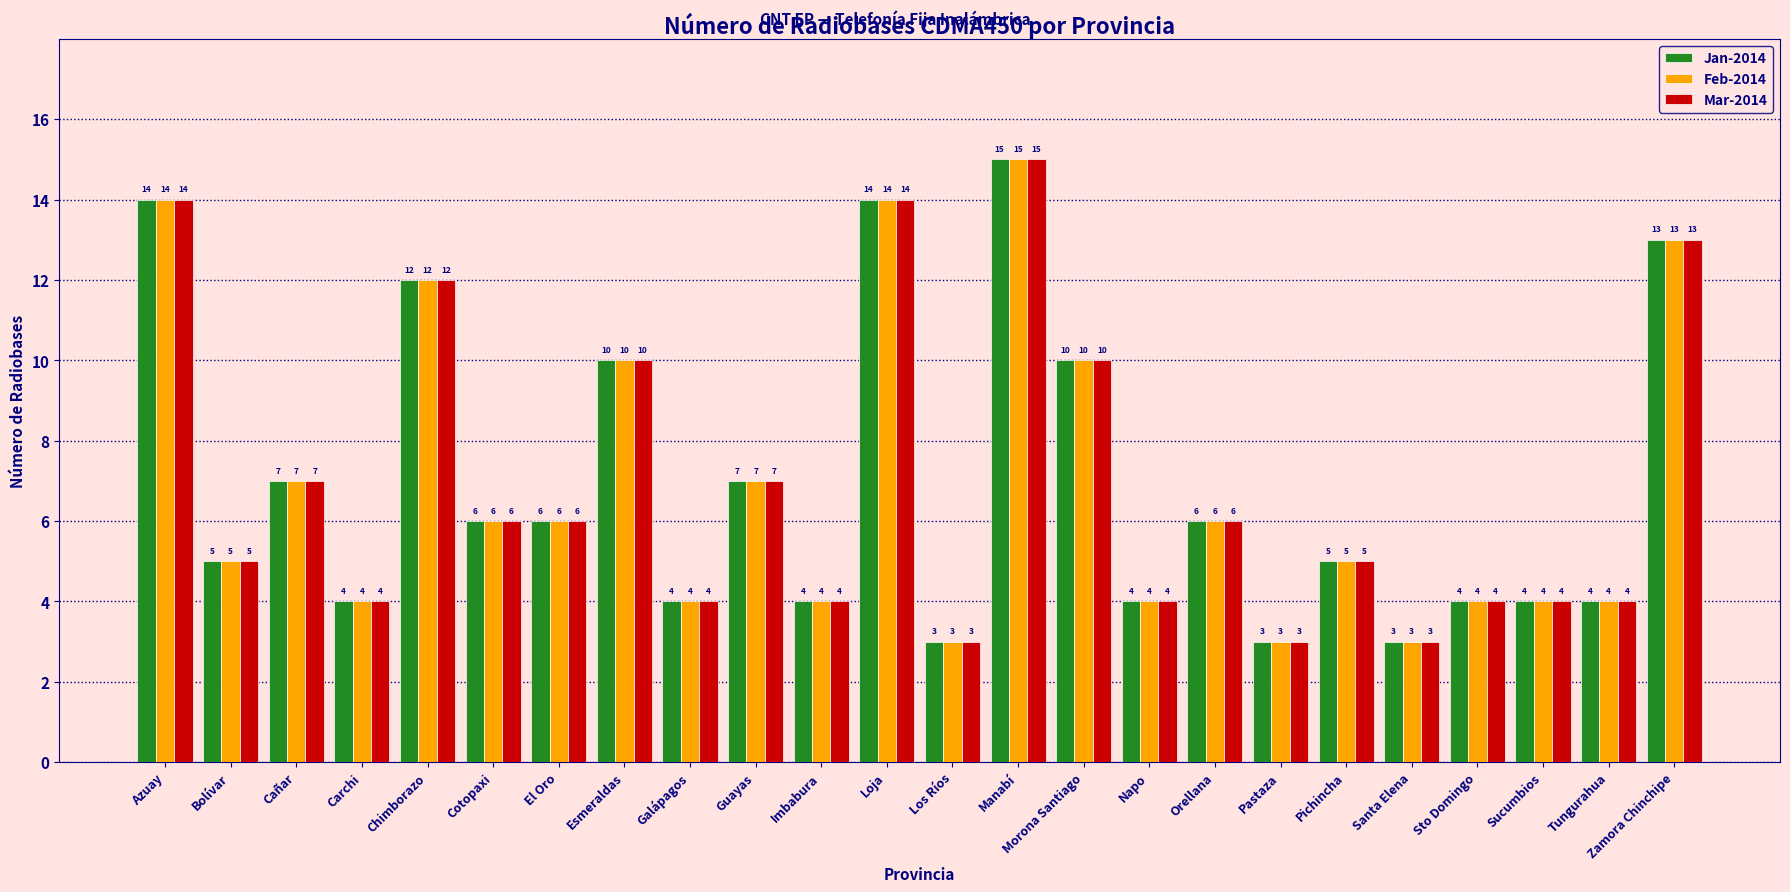

What is the smallest value displayed?

3